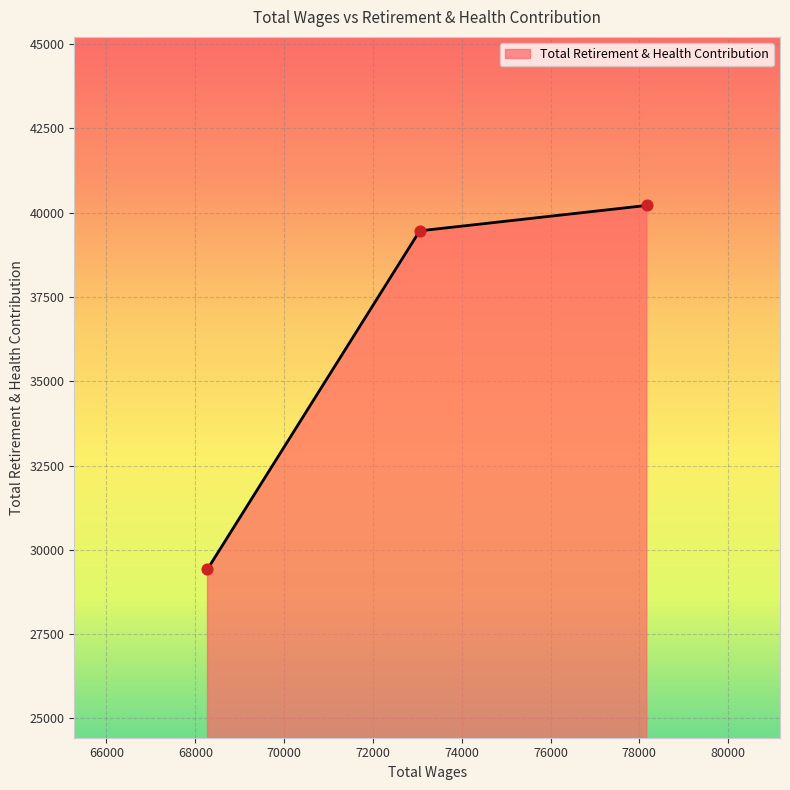

Between 68275.0 and 73054.0, which is larger?

73054.0